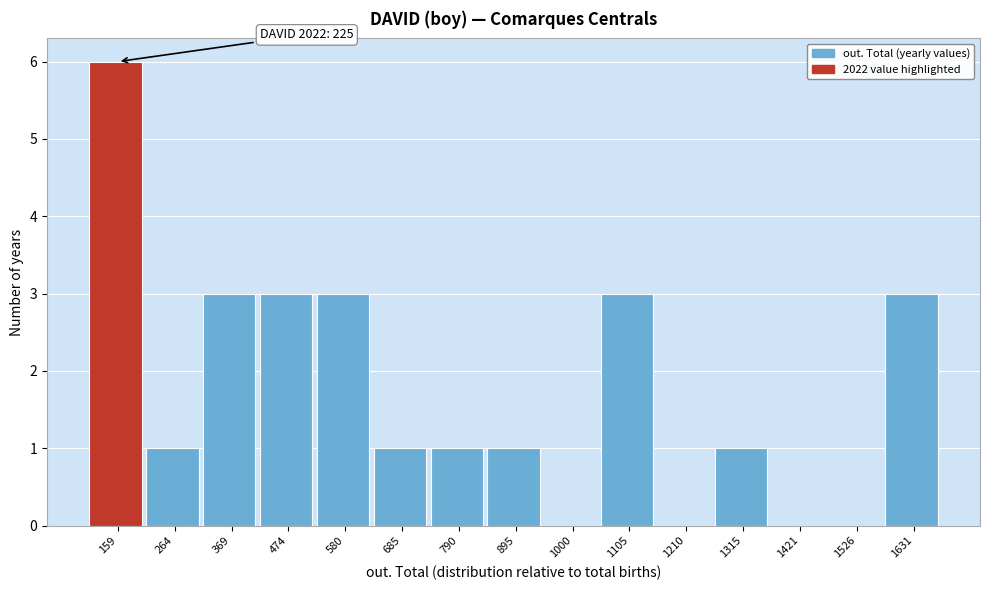

Reading left to right, extract all data points from this chart.

159=6	264=1	369=3	474=3	580=3	685=1	790=1	895=1	1000=0	1105=3	1210=0	1315=1	1421=0	1526=0	1631=3